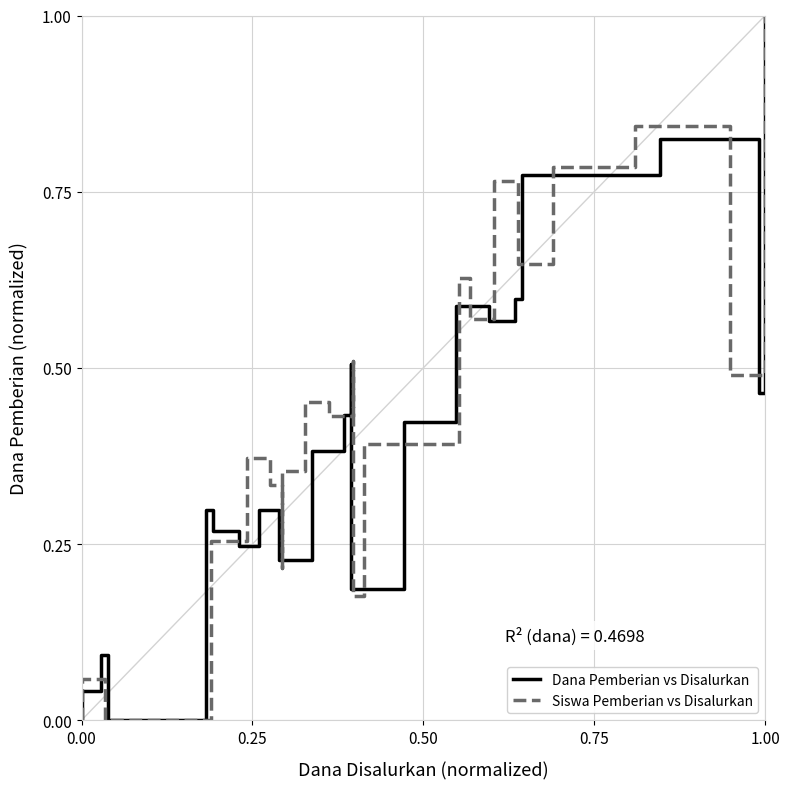

List the series in order of their peak value, lowest first.

Dana Pemberian vs Disalurkan, Siswa Pemberian vs Disalurkan